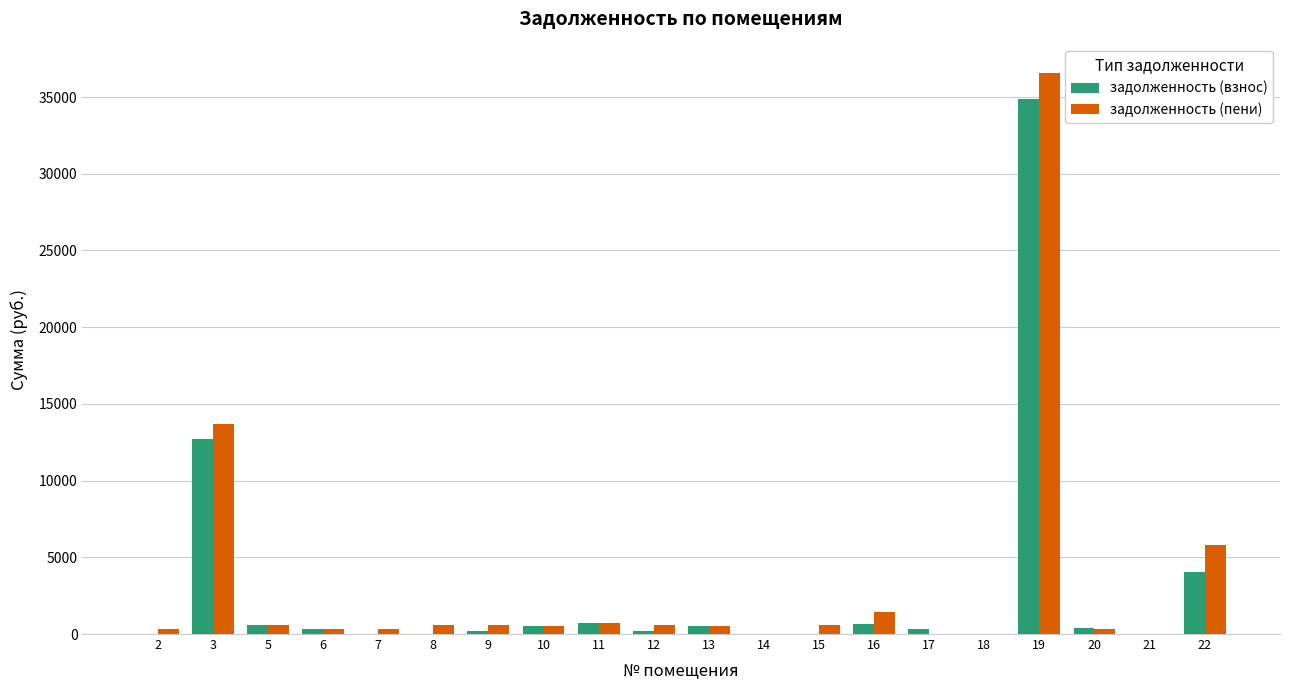

What is the maximum value shown in the chart?

36601.5